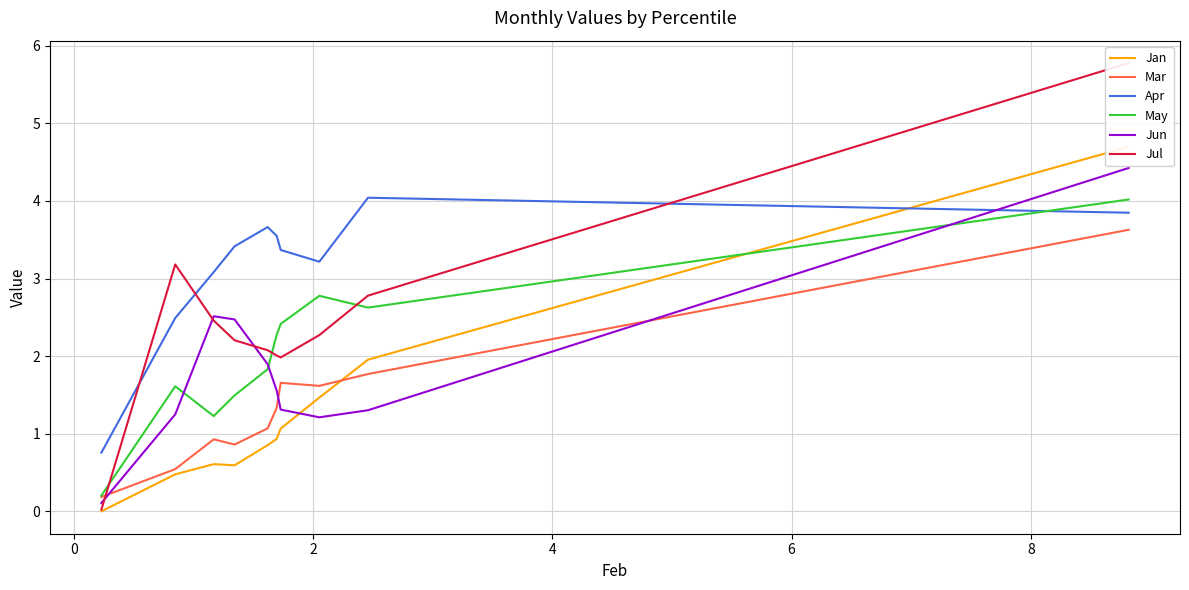

The value of Jun at 7 is 1.4. True or false?

False